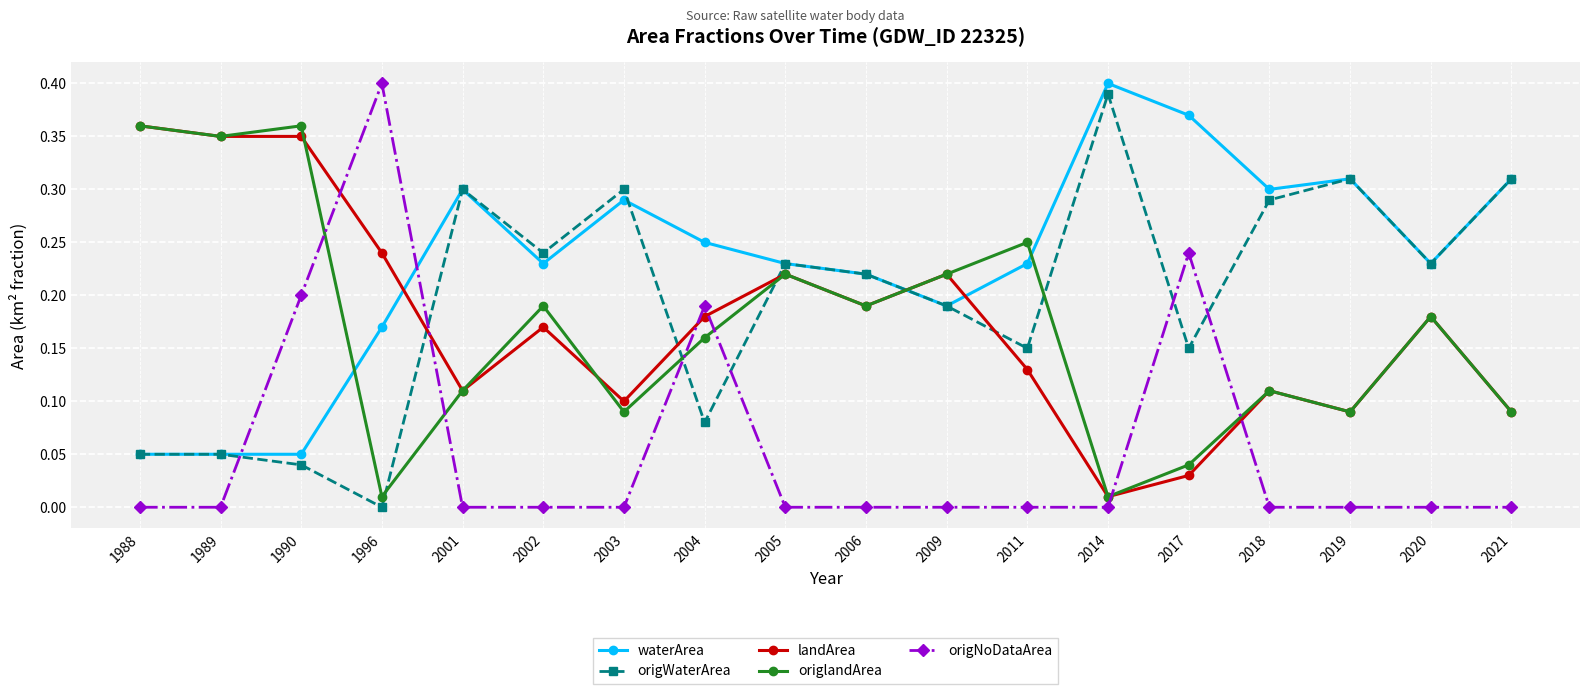

Between 2003 and 2005, which series saw the biggest shift?

origlandArea